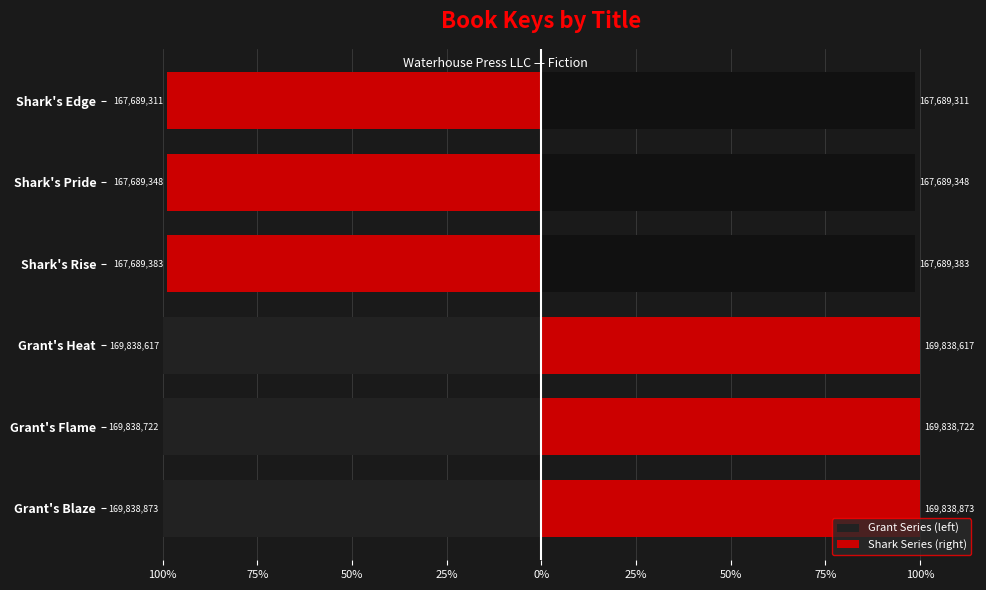

True or false: Shark Series (right) has a value of 179.8 at Grant's Flame.

False